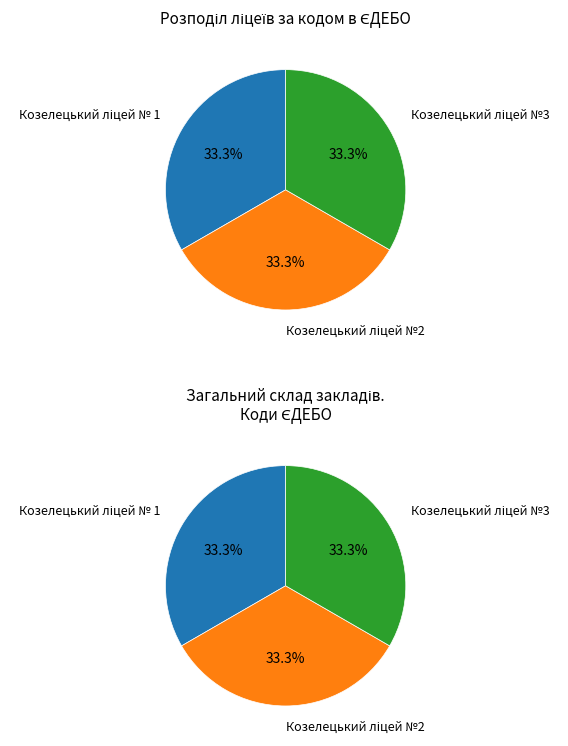

Which has a higher value, Козелецький ліцей № 1 or Козелецький ліцей №2?

Козелецький ліцей № 1